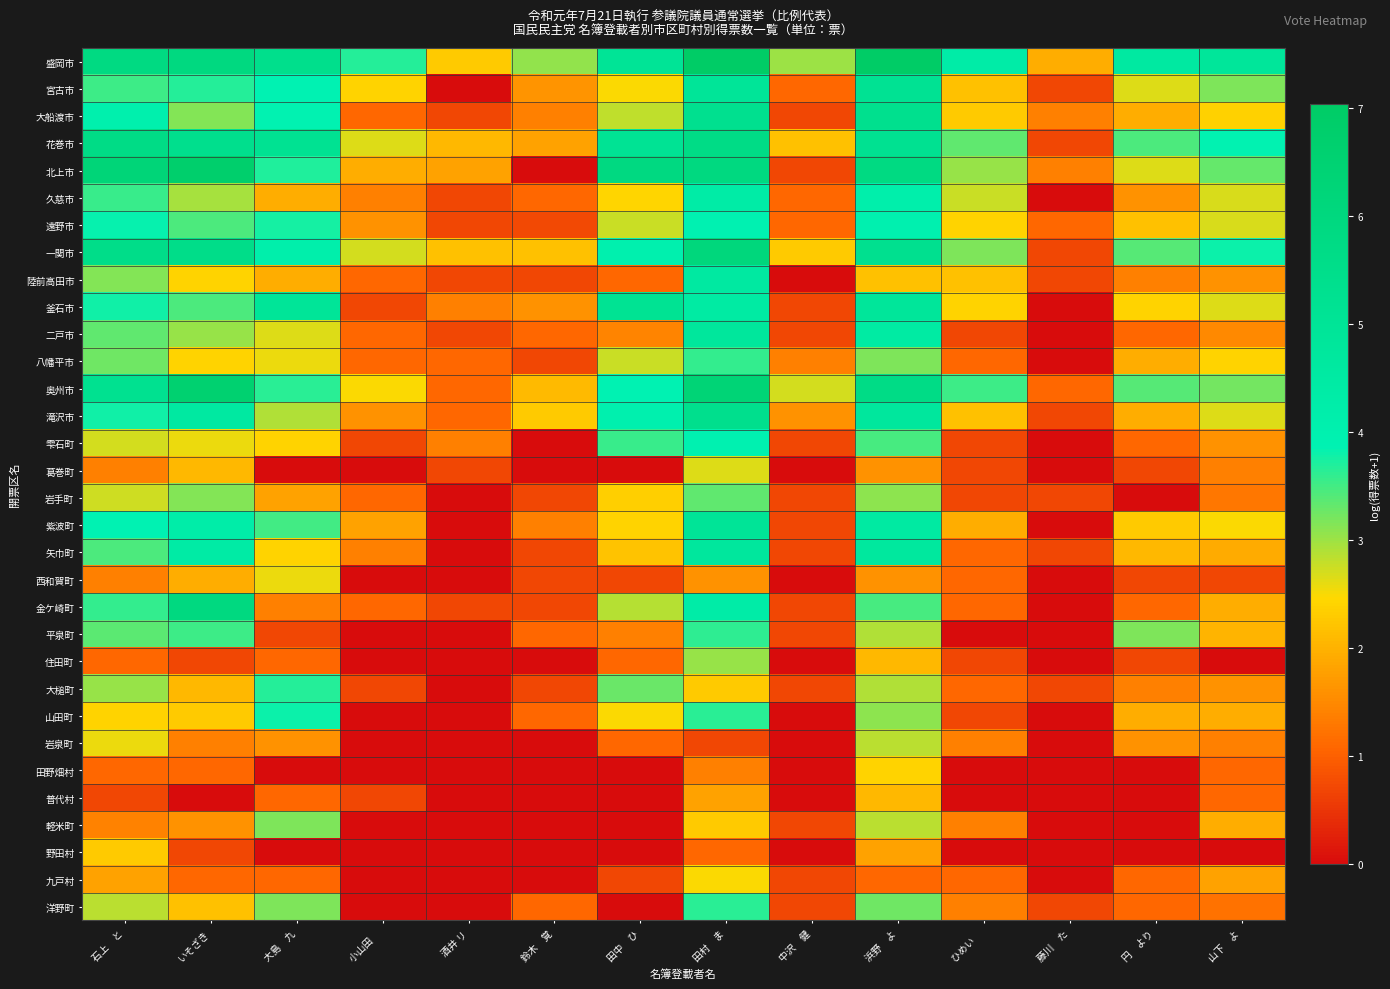

At which category is the sum across all series the highest?

田村　ま